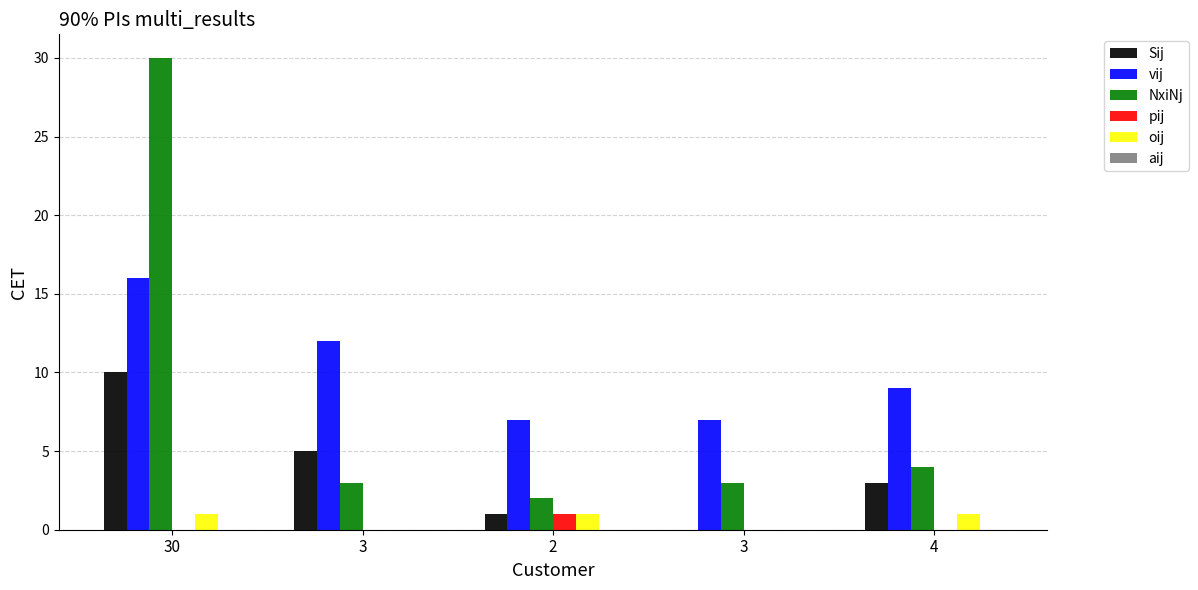

Reading left to right, transcribe all the data shown in this chart.

Sij: 30=10	3=5	2=1	3=0	4=3
vij: 30=16	3=12	2=7	3=7	4=9
NxiNj: 30=30	3=3	2=2	3=3	4=4
pij: 30=0	3=0	2=1	3=0	4=0
oij: 30=1	3=0	2=1	3=0	4=1
aij: 30=0	3=0	2=0	3=0	4=0